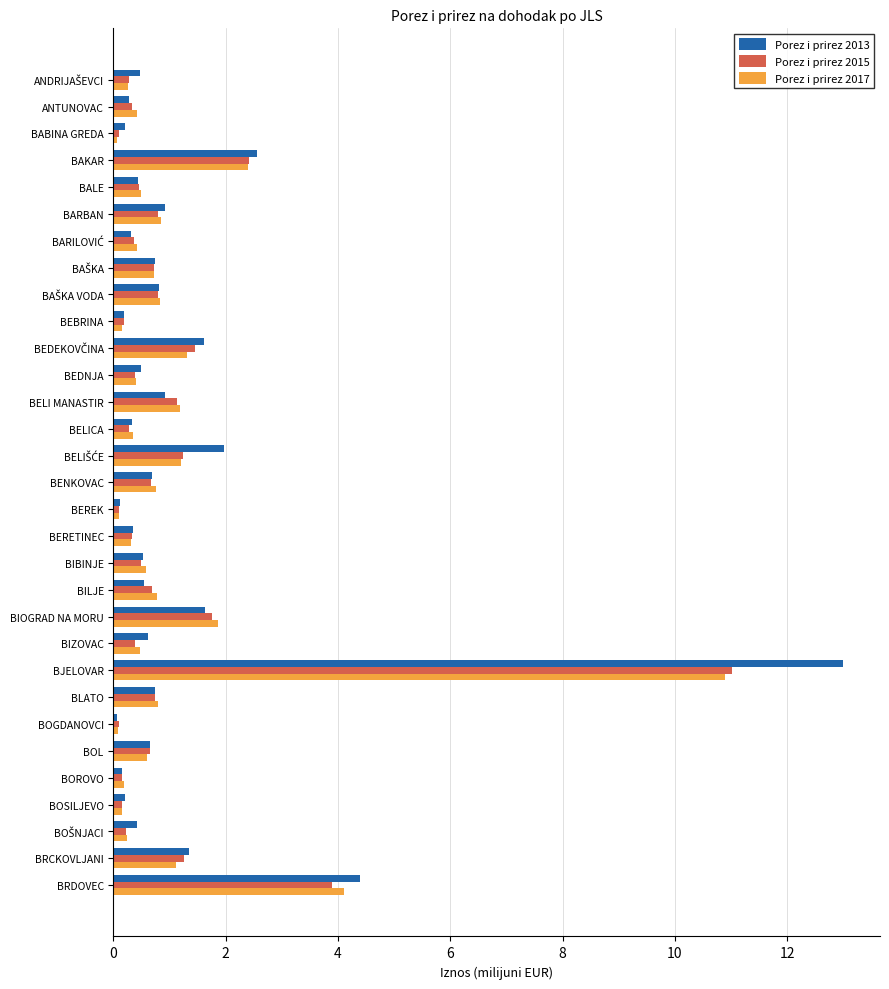

What is the highest value of the Porez i prirez 2017 series?

10.9